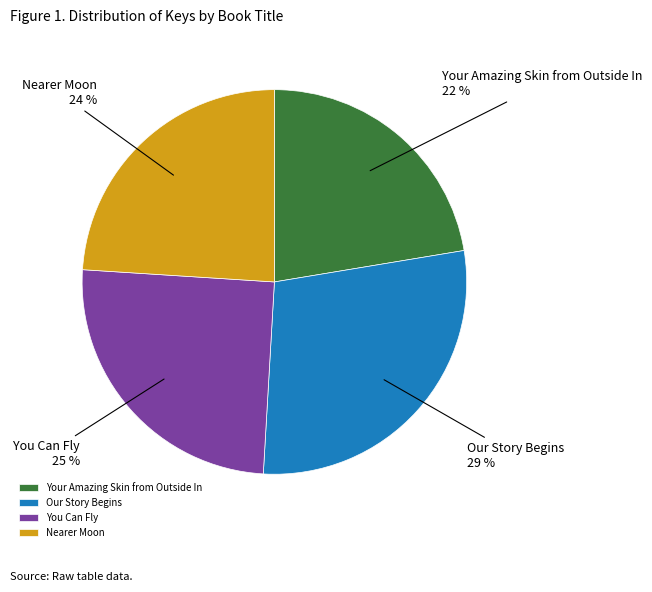

To the nearest percent, what is the combined percentage of You Can Fly and Your Amazing Skin from Outside In?

47%